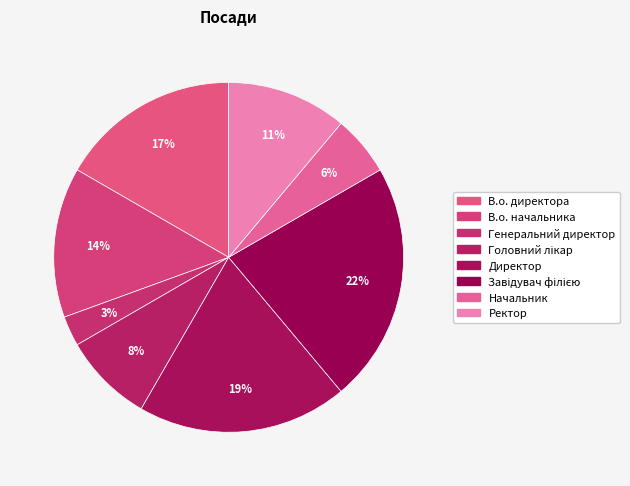

What is the largest slice in the pie chart?

Завідувач філією